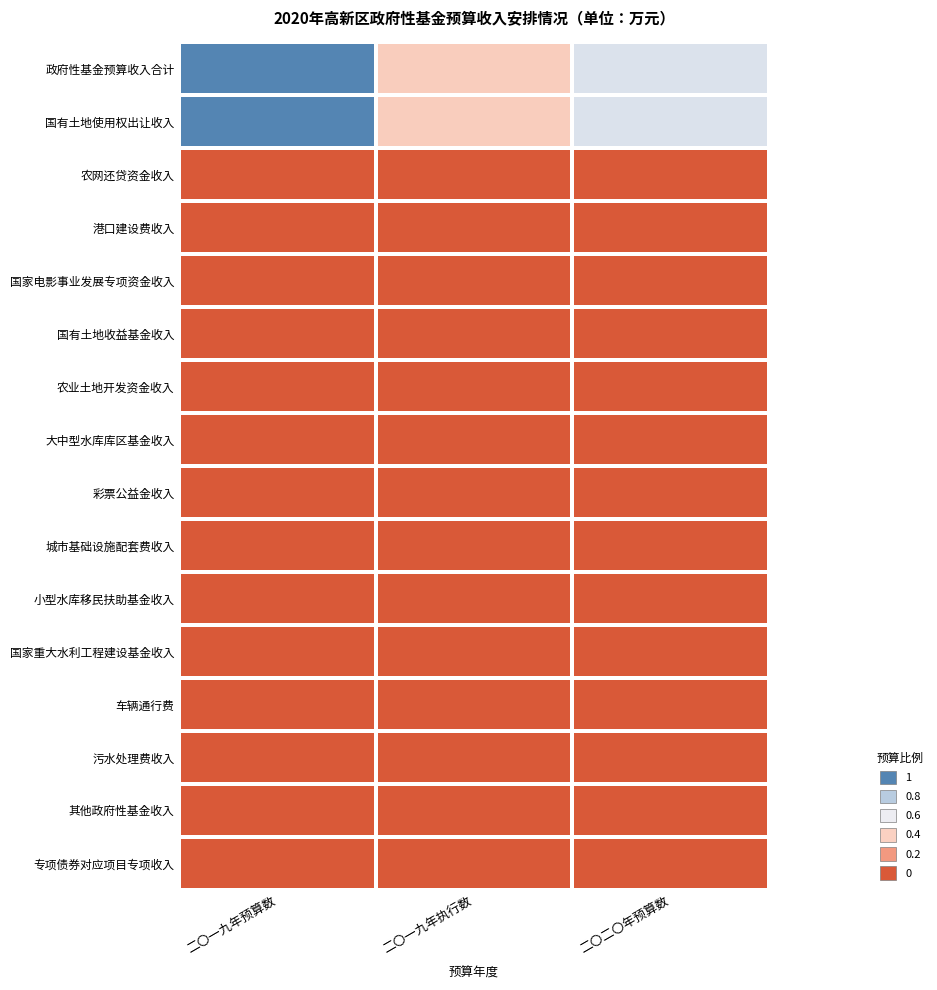

Between 二〇一九年预算数 and 二〇一九年执行数, which series saw the biggest shift?

政府性基金预算收入合计